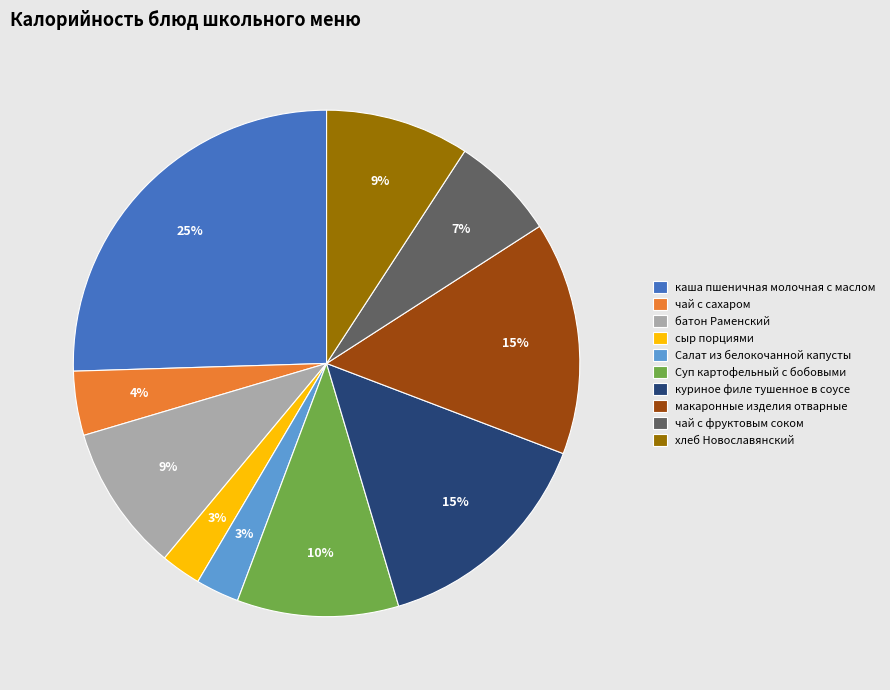

To the nearest percent, what is the average slice percentage?

10%